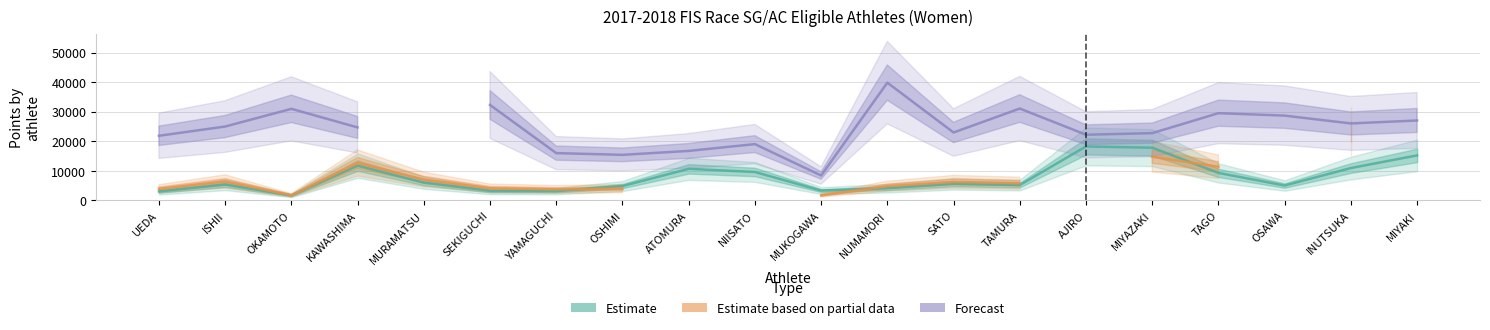

What is the difference between the maximum and second lowest values in the Estimate (SAJ_GS) series?

15223.0